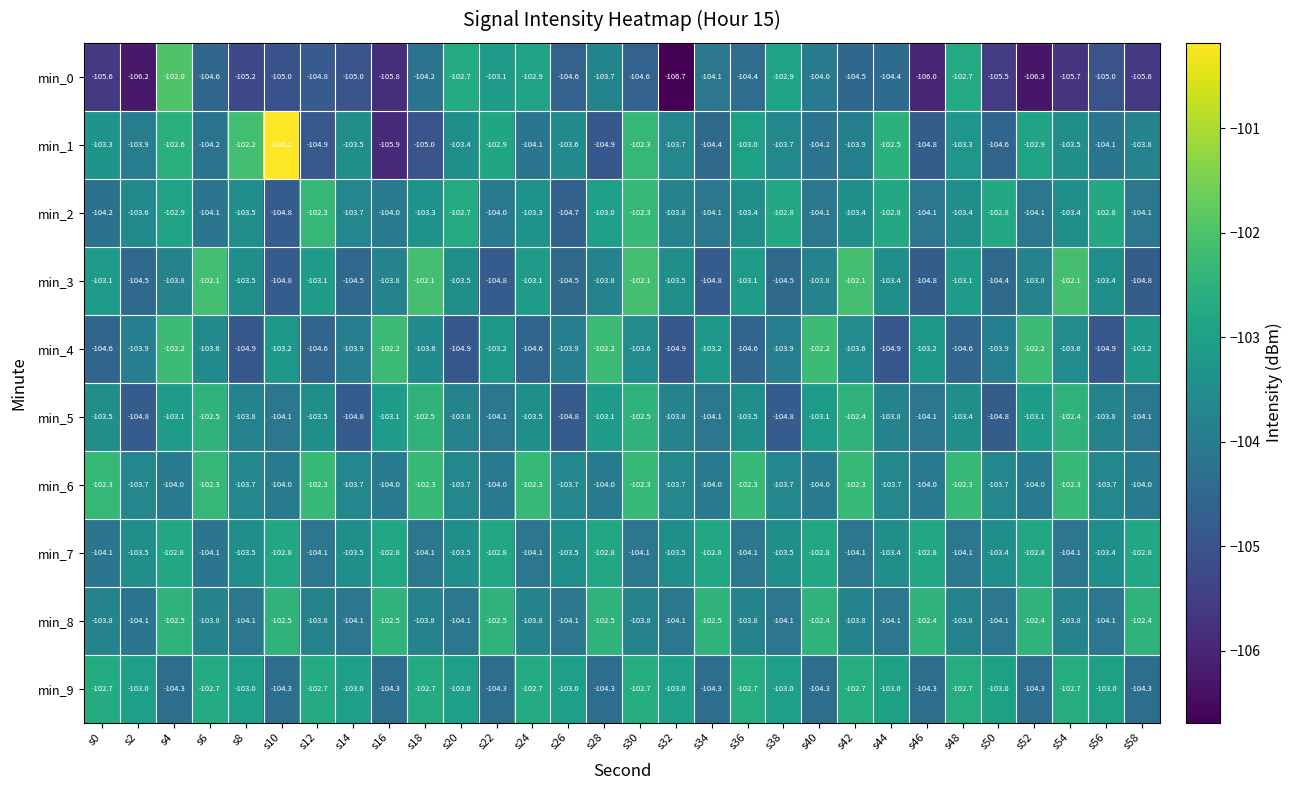

At which label does min_3 first exceed -103?

s6